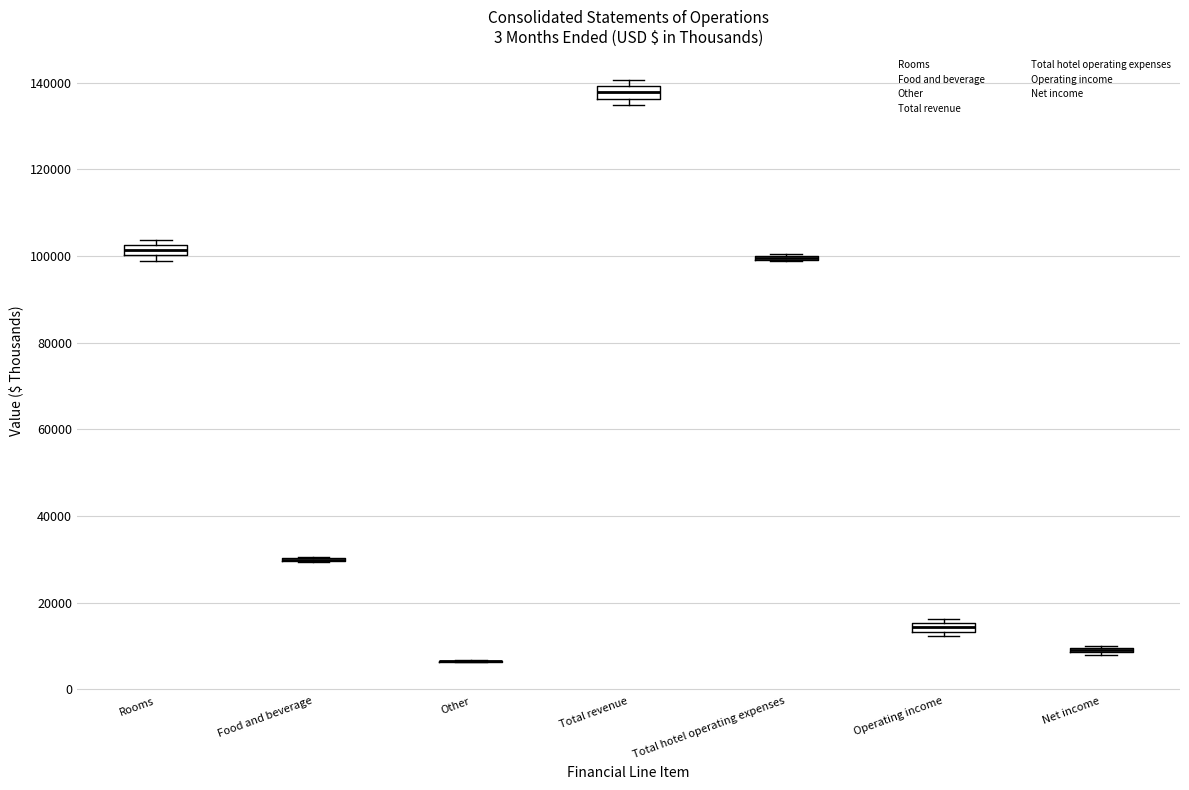

Where is the upper edge of the box for Rooms on the y-axis? The values are not printed on the chart, so give them approximately, as read against the axis.

102000